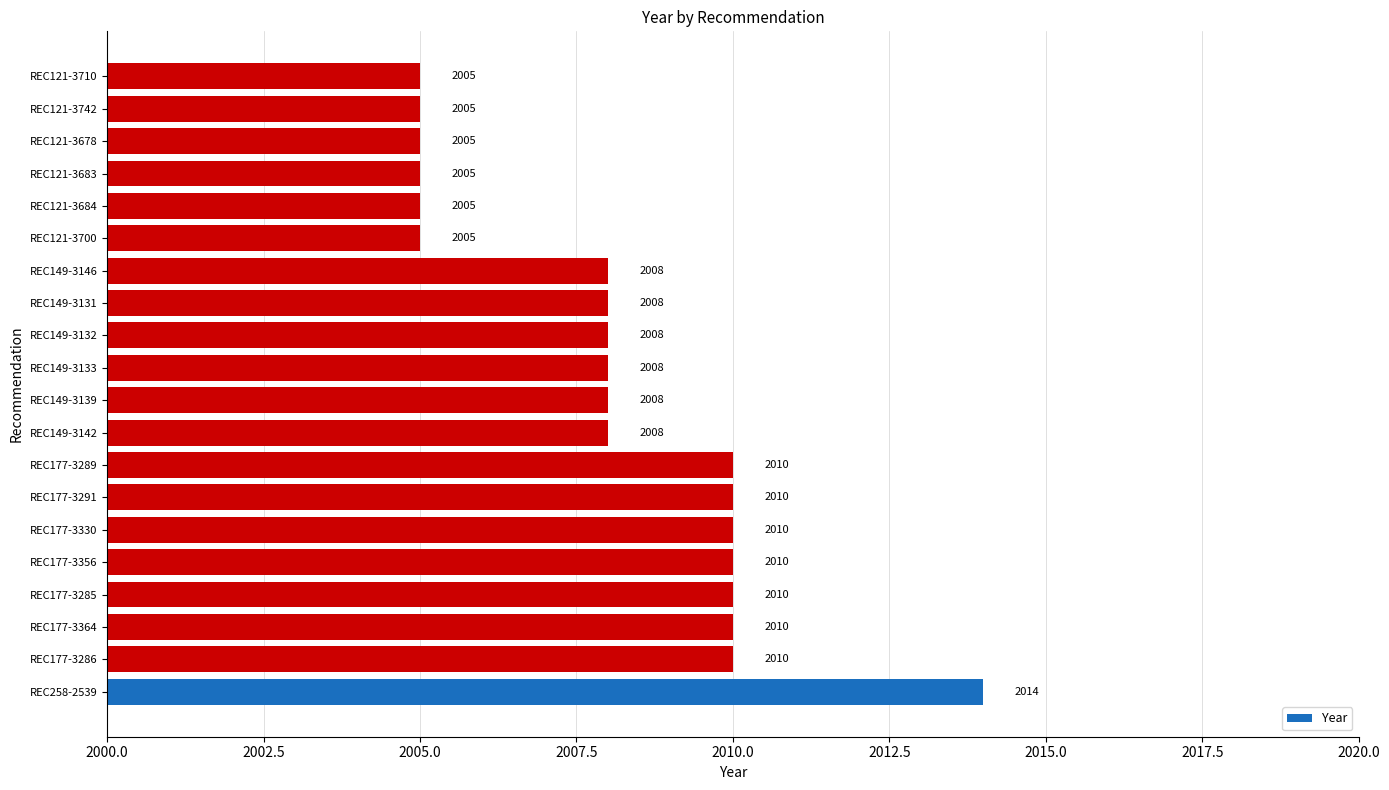

Reading top to bottom, what are all the values shown in this chart?

REC121-3710=2005	REC121-3742=2005	REC121-3678=2005	REC121-3683=2005	REC121-3684=2005	REC121-3700=2005	REC149-3146=2008	REC149-3131=2008	REC149-3132=2008	REC149-3133=2008	REC149-3139=2008	REC149-3142=2008	REC177-3289=2010	REC177-3291=2010	REC177-3330=2010	REC177-3356=2010	REC177-3285=2010	REC177-3364=2010	REC177-3286=2010	REC258-2539=2014